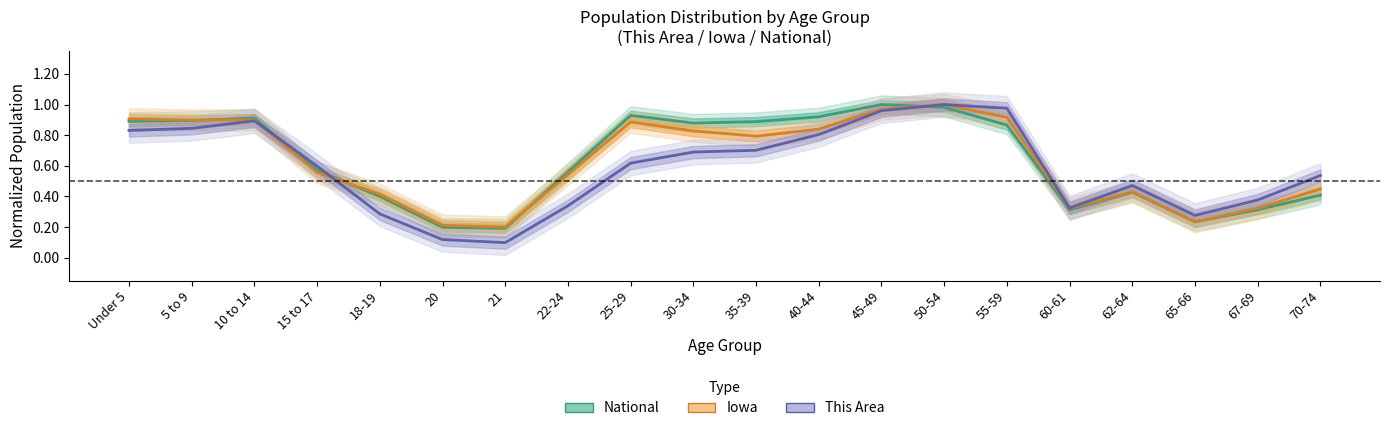

What is the value of the Iowa point at the 11th from the left?

0.8